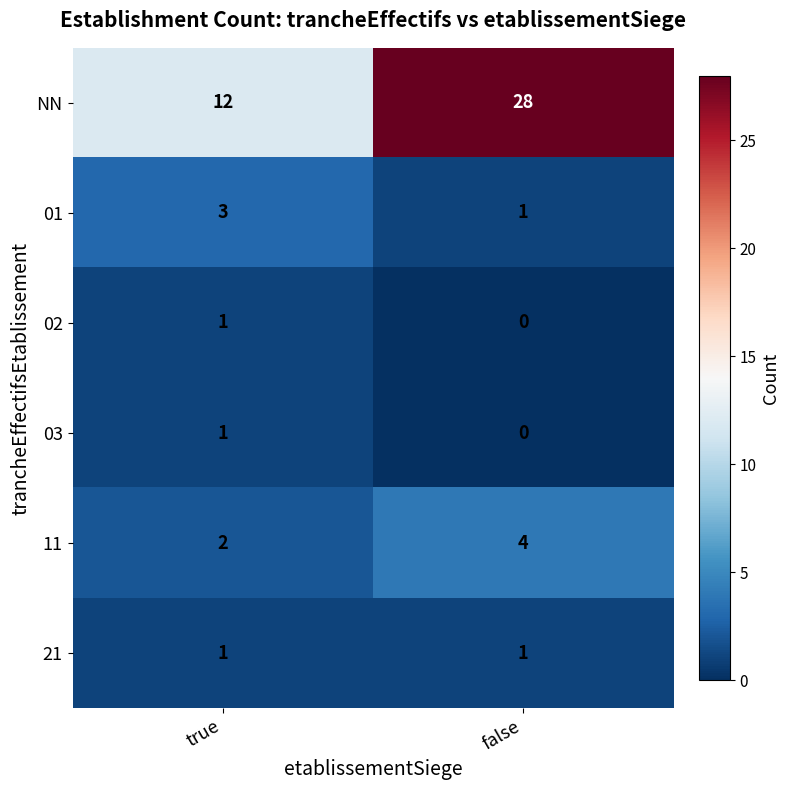

Reading left to right, what are all the values shown in this chart?

NN: true=12	false=28
01: true=3	false=1
02: true=1	false=0
03: true=1	false=0
11: true=2	false=4
21: true=1	false=1